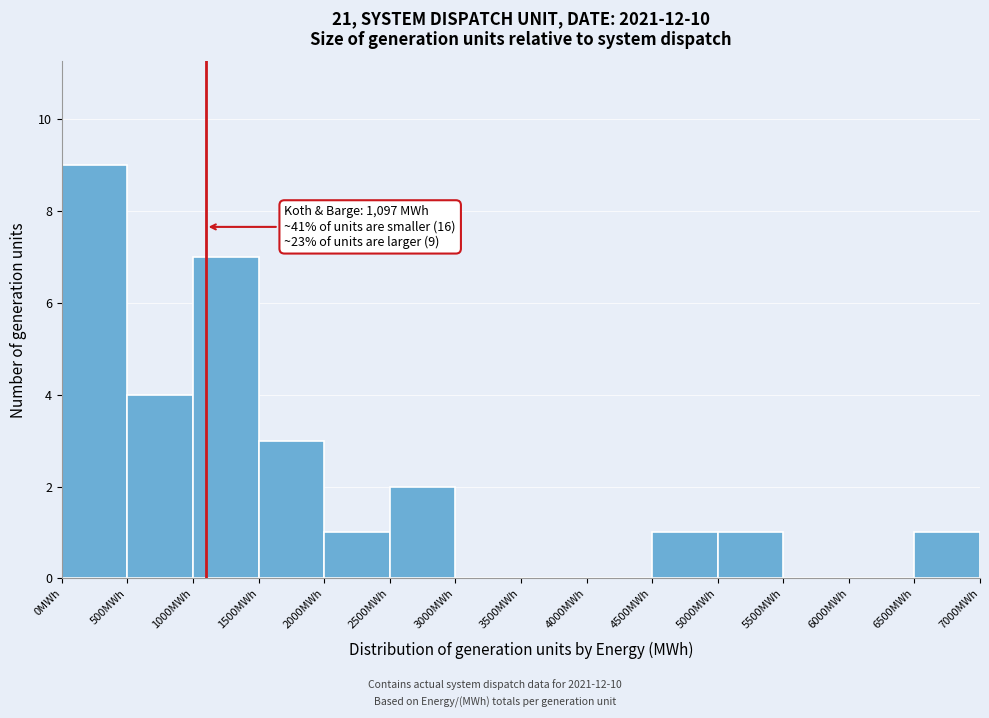

Which range on the x-axis has the tallest bar?

0 to 500